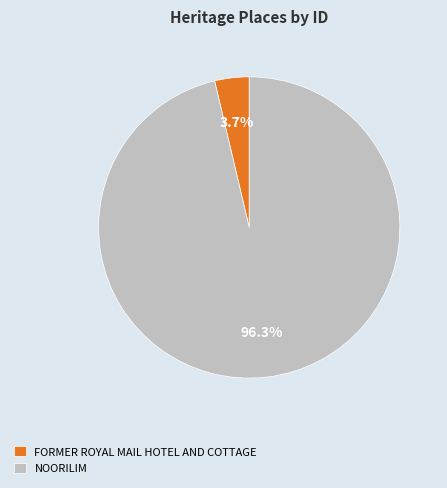

What percentage is the FORMER ROYAL MAIL HOTEL AND COTTAGE slice, to the nearest percent?

4%